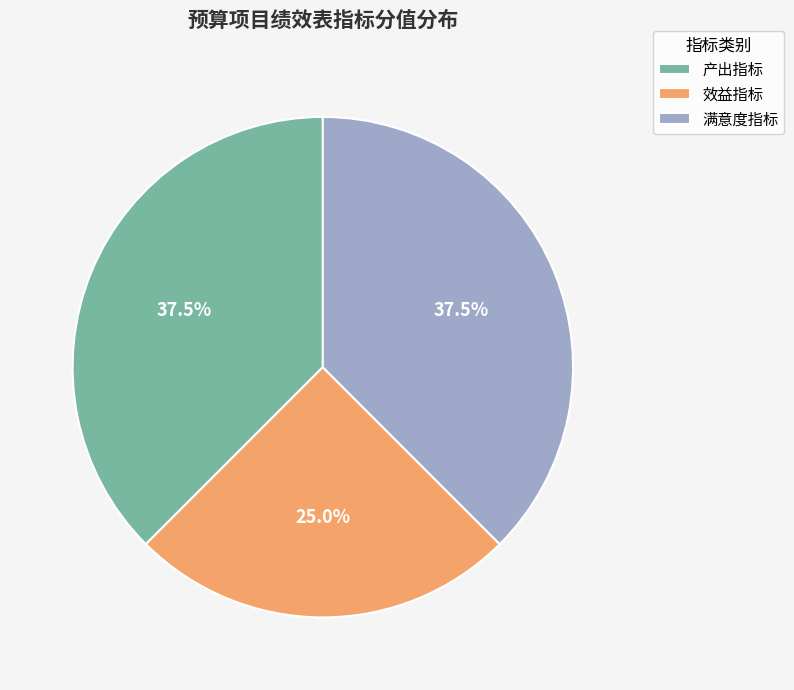

Is the sum of 满意度指标 and 效益指标 greater than half?

Yes